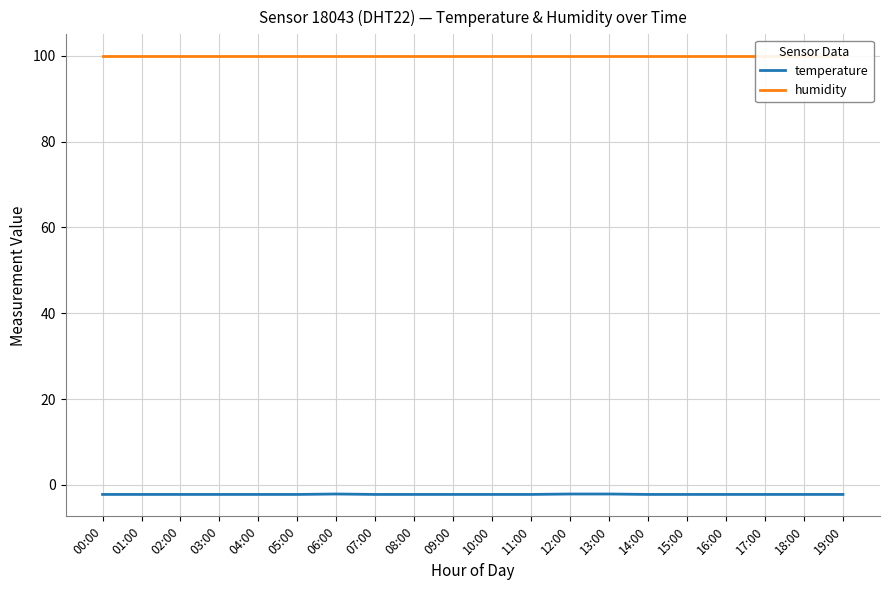

At 14:00, list the series in order from largest to smallest.

humidity, temperature